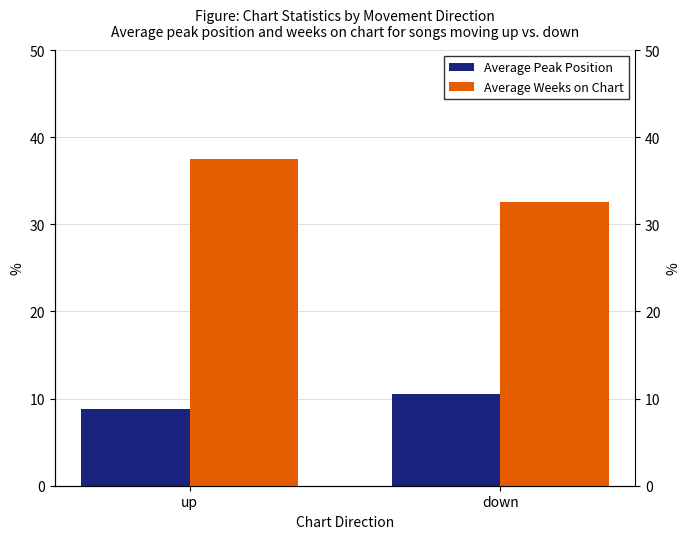

Is the value of Average Peak Position at up greater than the value of Average Weeks on Chart at up?

No